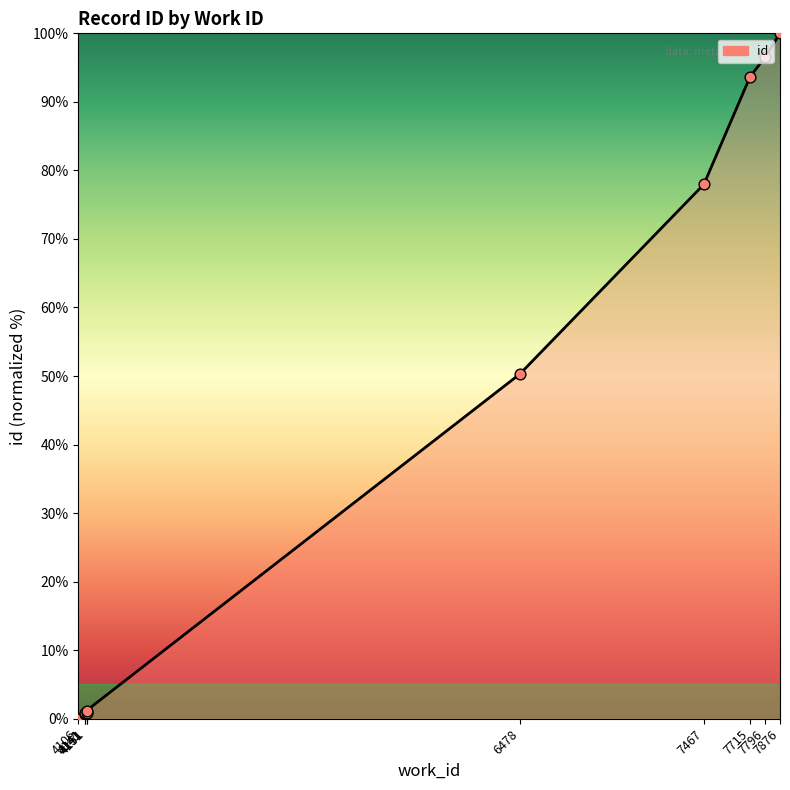

What is the change in value from 4106 to 6478?

+50.3